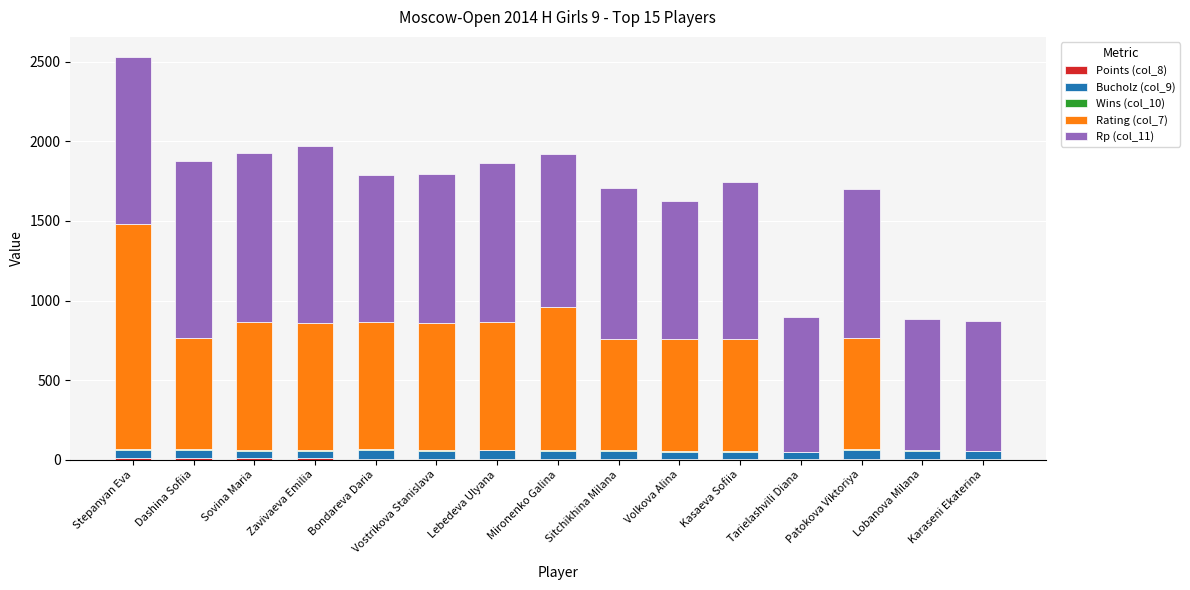

At Patokova Viktoriya, list the series in order from largest to smallest.

Rp (col_11), Rating (col_7), Bucholz (col_9), Points (col_8), Wins (col_10)